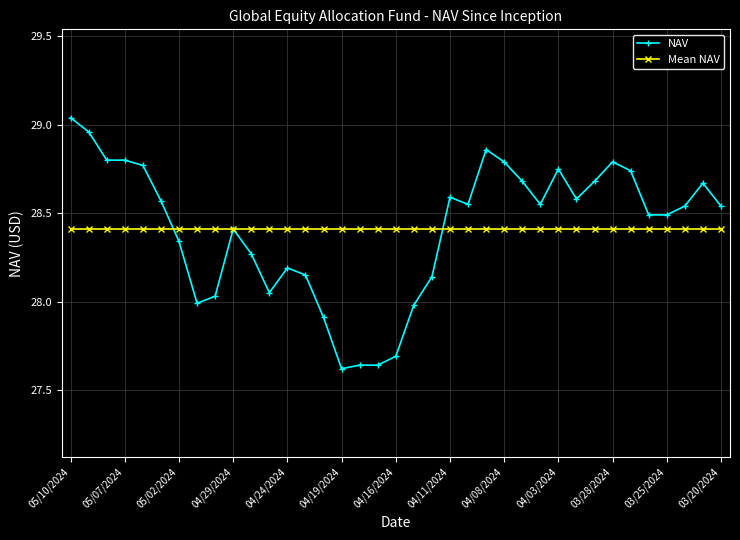

What is the value of the Mean NAV point at the 14th from the left?

28.4